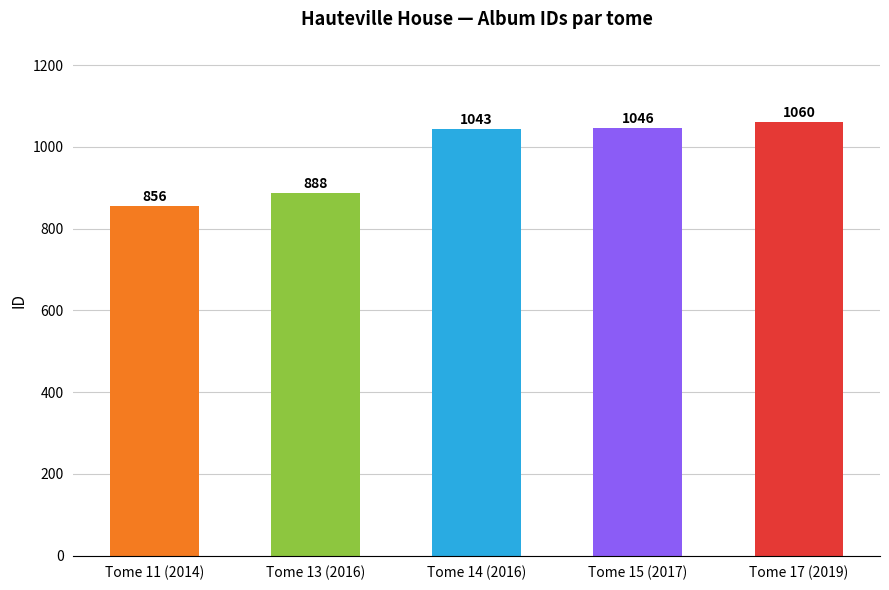

Read the value at Tome 15 (2017), to the nearest 50.

1050